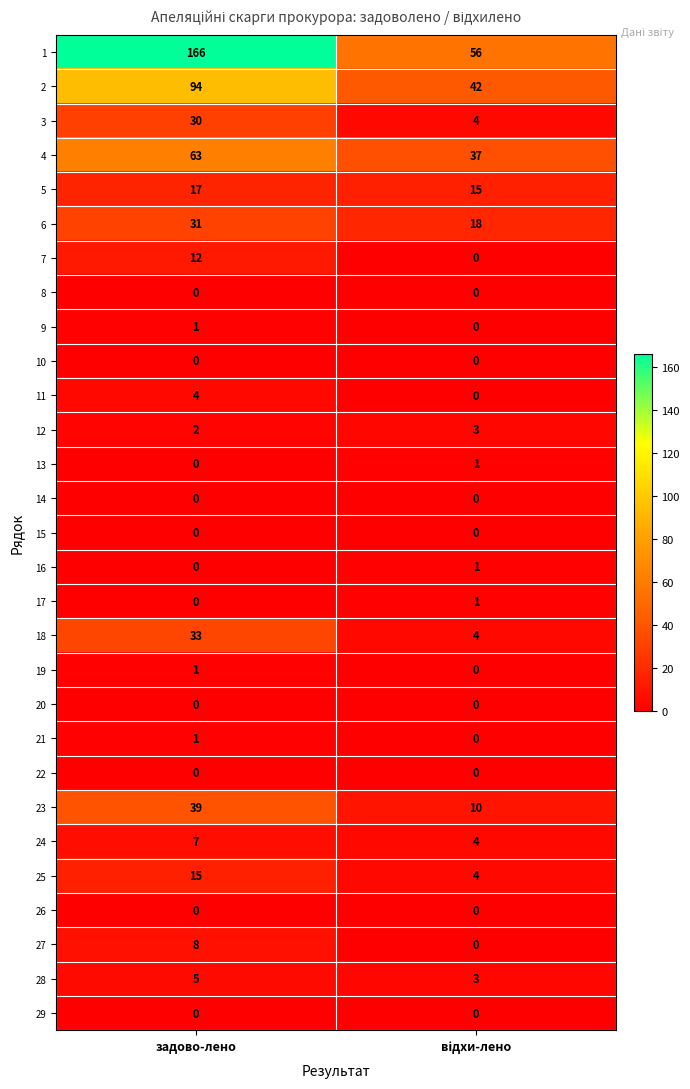

What is the spread (max minus min) of values at задово-лено?

166